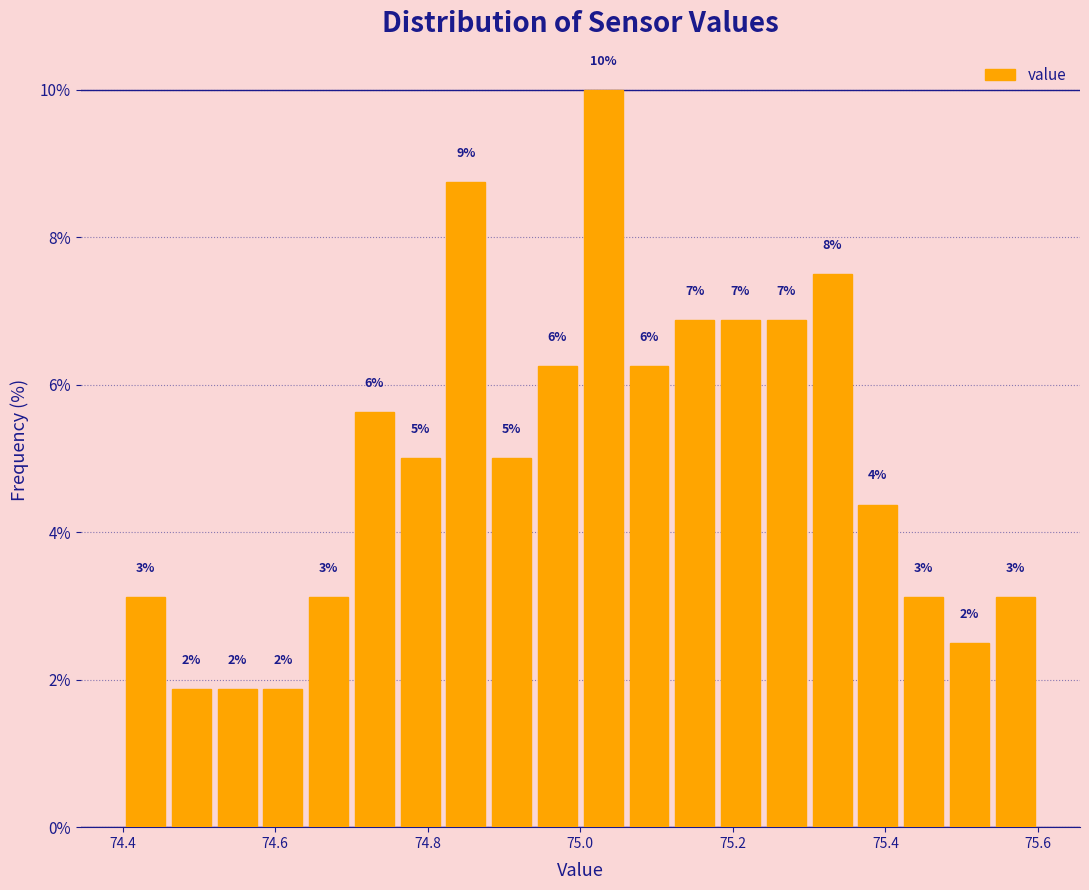

Read against the x-axis, roughly where is the centre of the tallest bar?

75.04